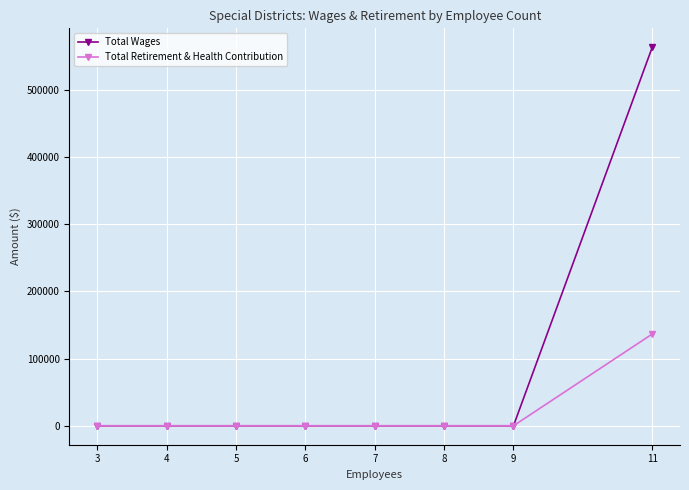

Rank the series by their maximum value, from highest to lowest.

Total Wages, Total Retirement & Health Contribution